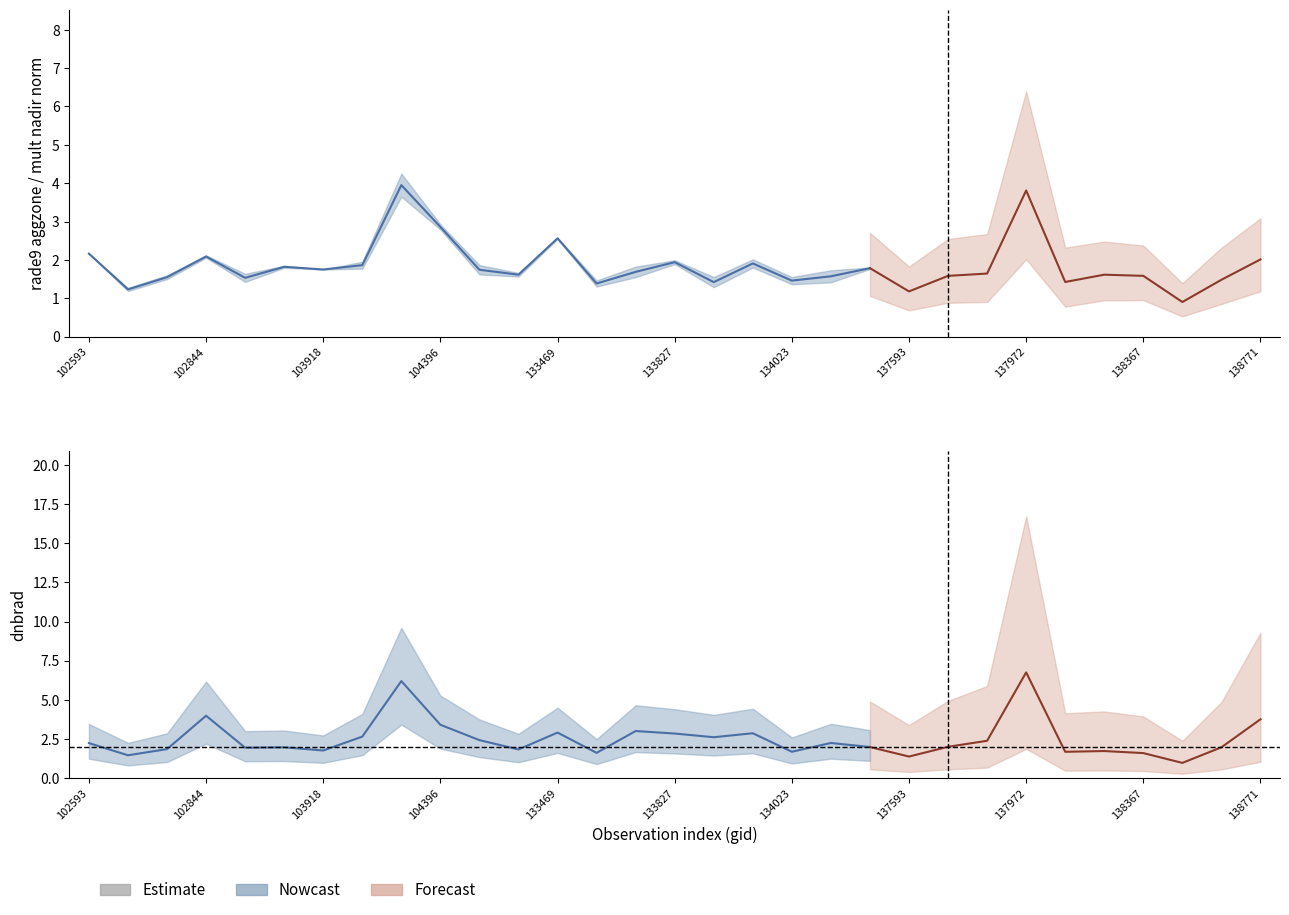

True or false: rade9_aggzone_norm and dnbrad cross at least once.

True